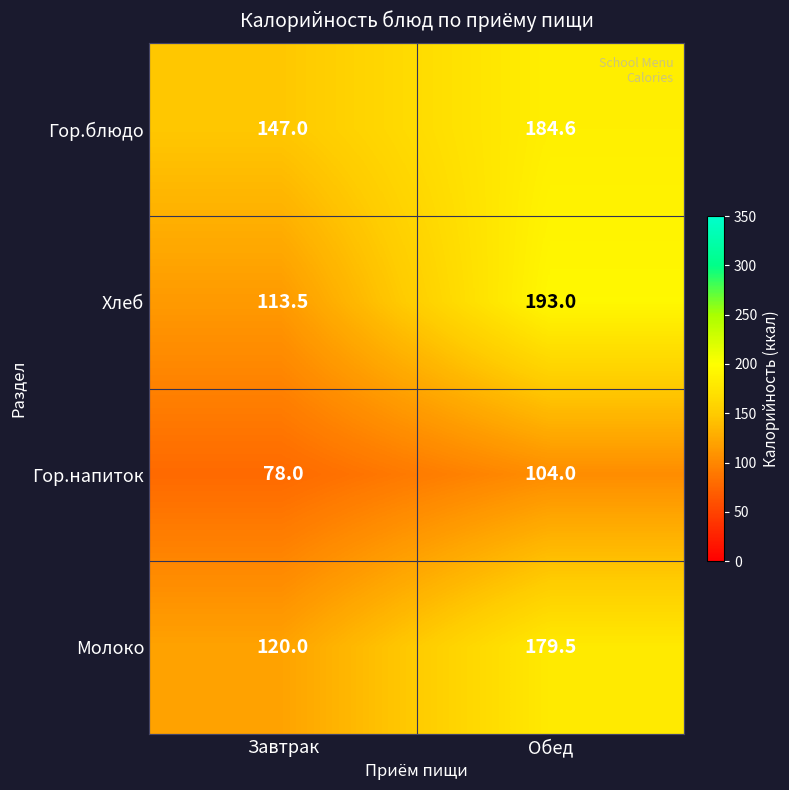

Reading left to right, what are all the values shown in this chart?

Гор.блюдо: 147.0	184.6
Хлеб: 113.5	193.0
Гор.напиток: 78.0	104.0
Молоко: 120.0	179.5